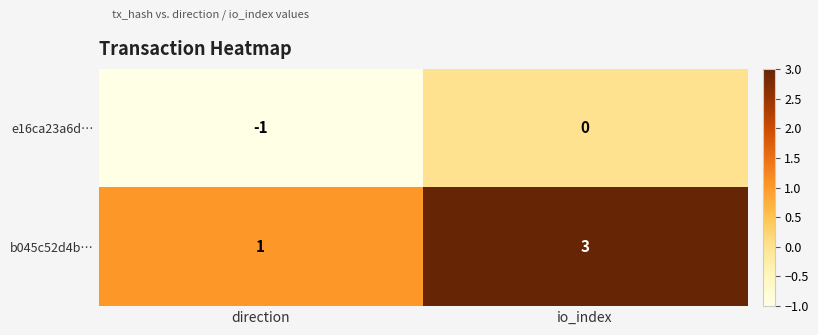

At direction, list the series in order from smallest to largest.

e16ca23a6d…, b045c52d4b…